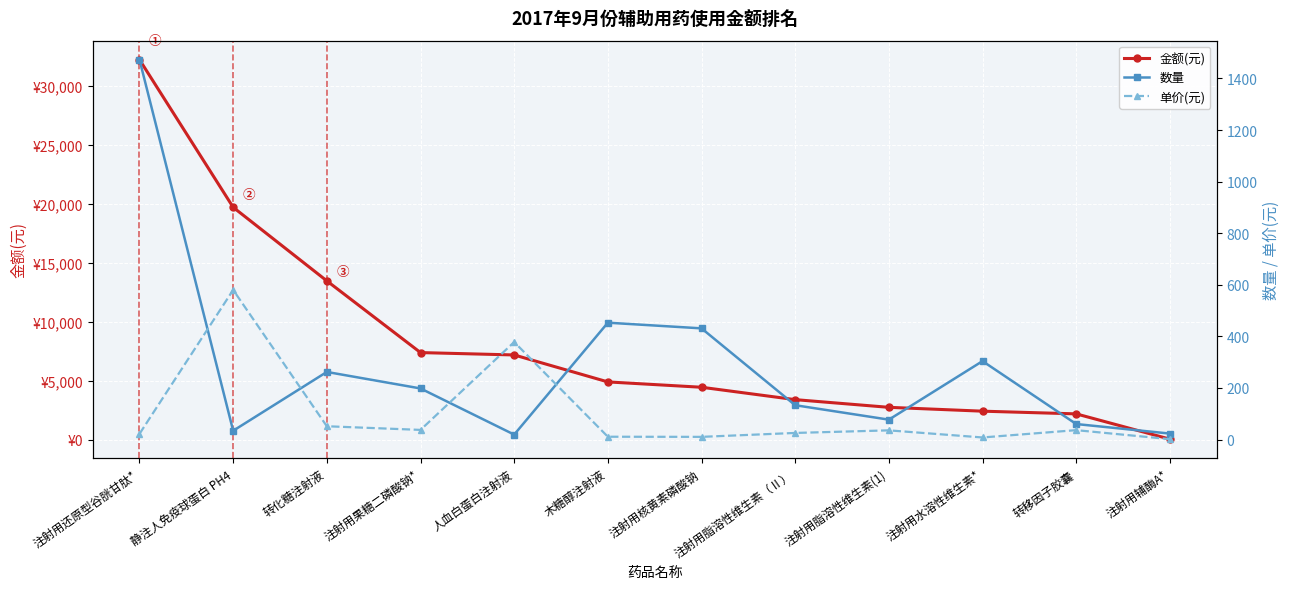

True or false: 单价(元) has a value of 59.6 at 注射用果糖二磷酸钠*.

False